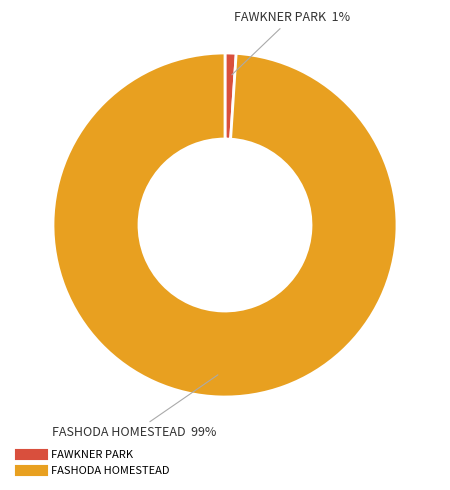

What is the majority slice?

FASHODA HOMESTEAD